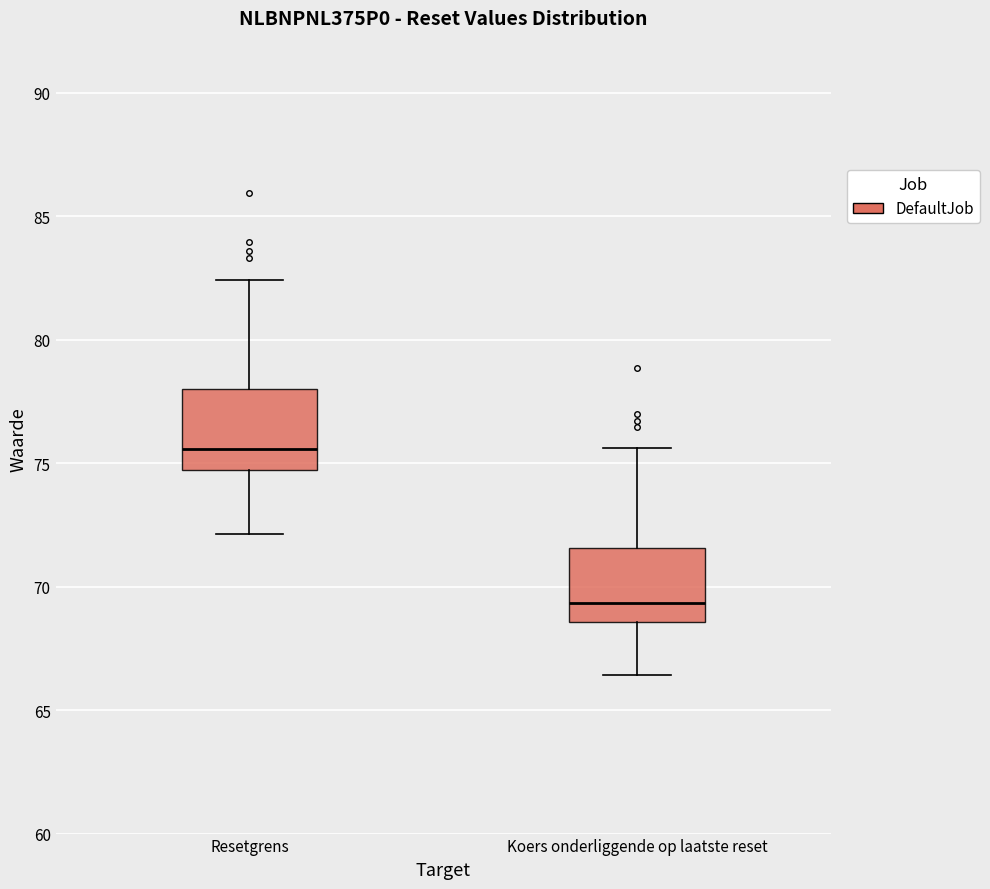

Where is the lower edge of the box for Resetgrens on the y-axis? The values are not printed on the chart, so give them approximately, as read against the axis.

74.5